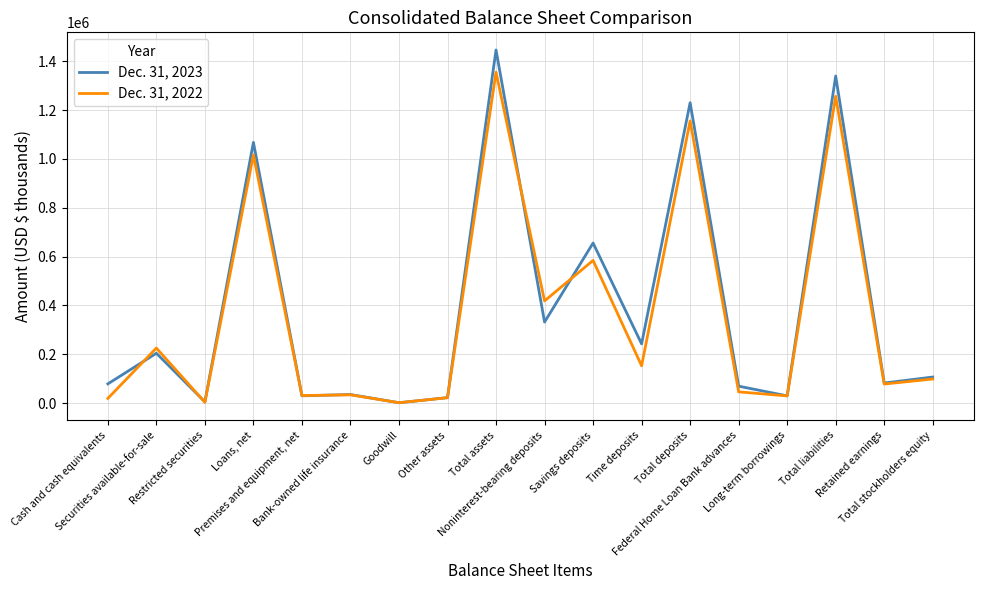

What is the difference between the Dec. 31, 2023 values at Premises and equipment, net and Total deposits?

1200484